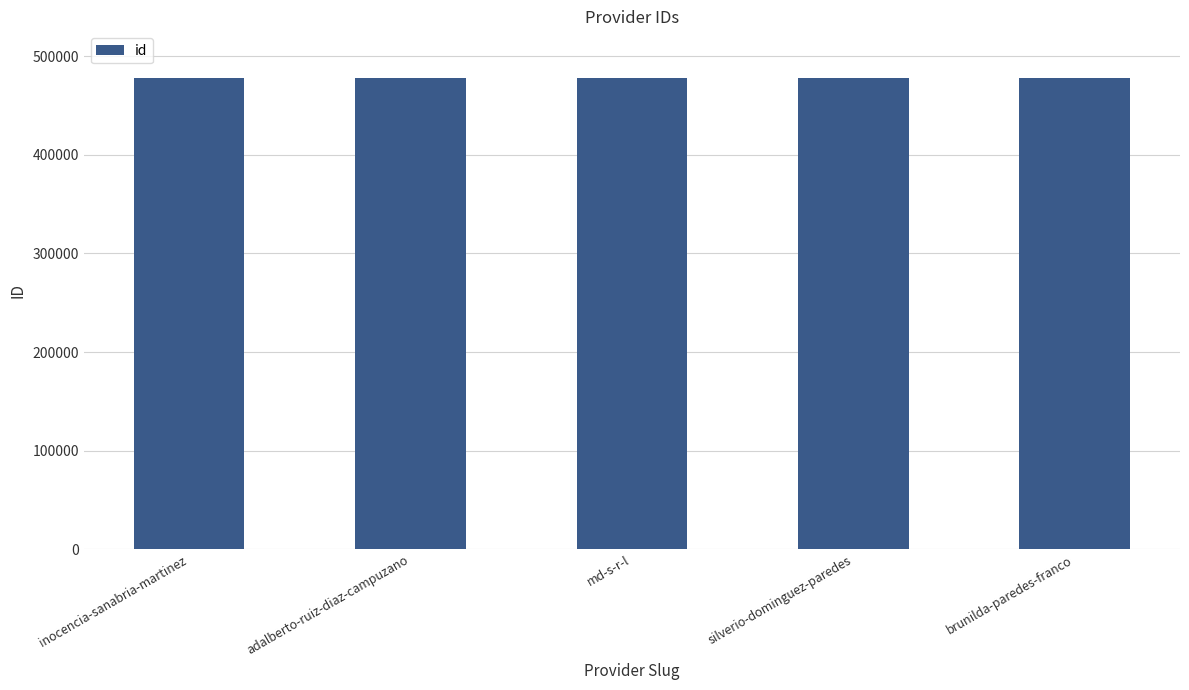

How many bars are there in total?

5